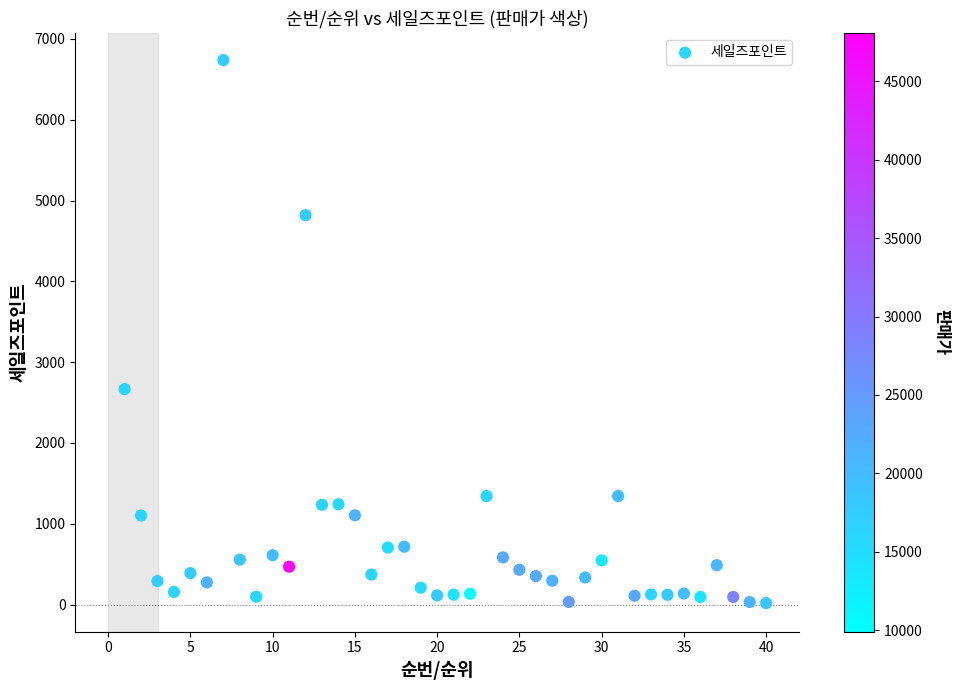

What is the range of X values (max minus min)?

39